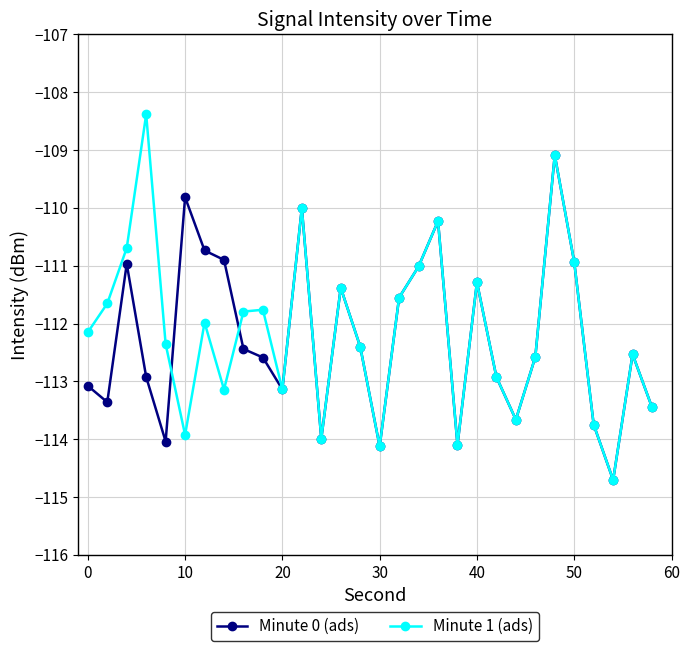

What is the highest value of the Minute 1 (ads) series?

-108.4